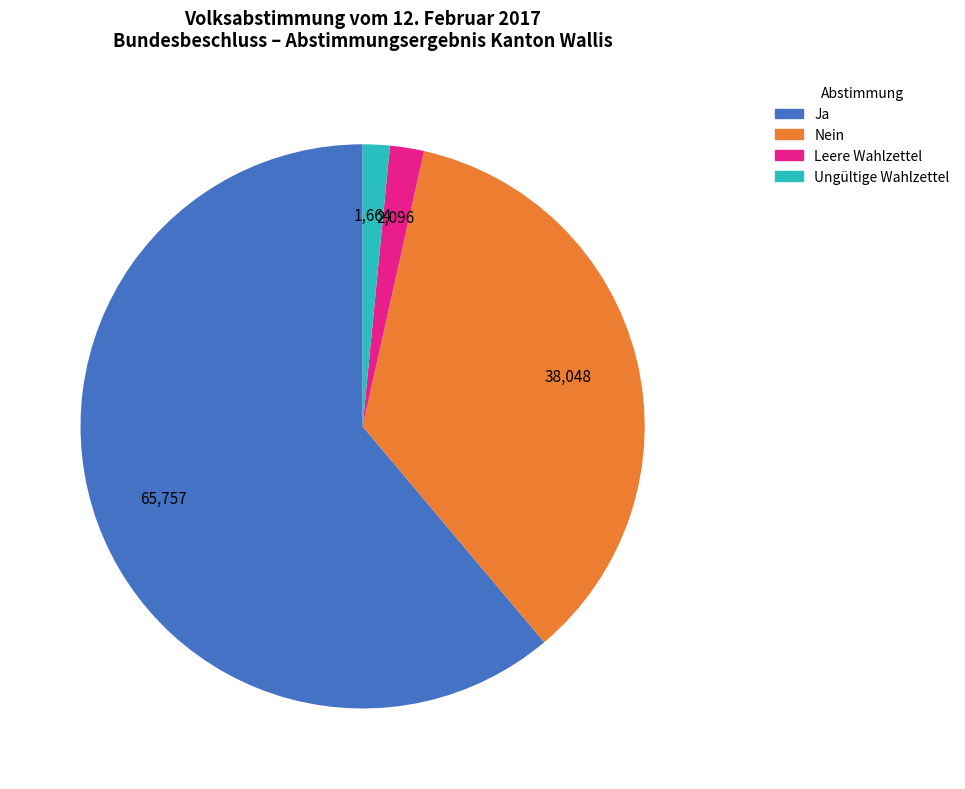

Does any single category account for the majority?

Yes